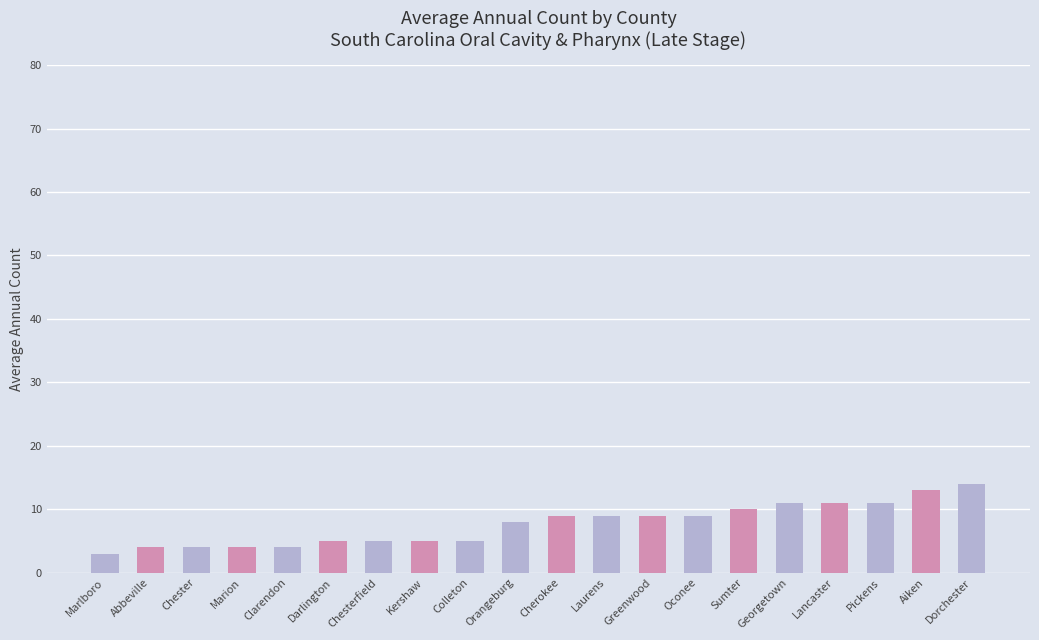

Does the chart contain any negative values?

No